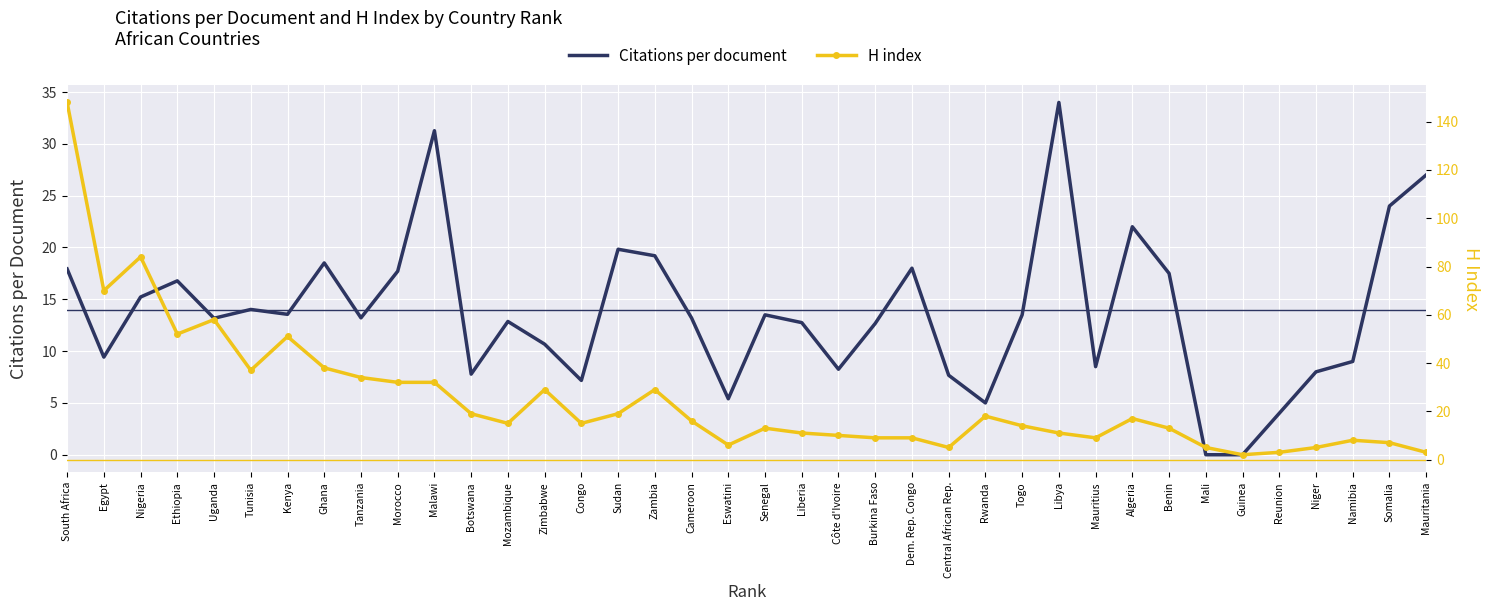

What are all the series names shown in the legend?

Citations per document, H index